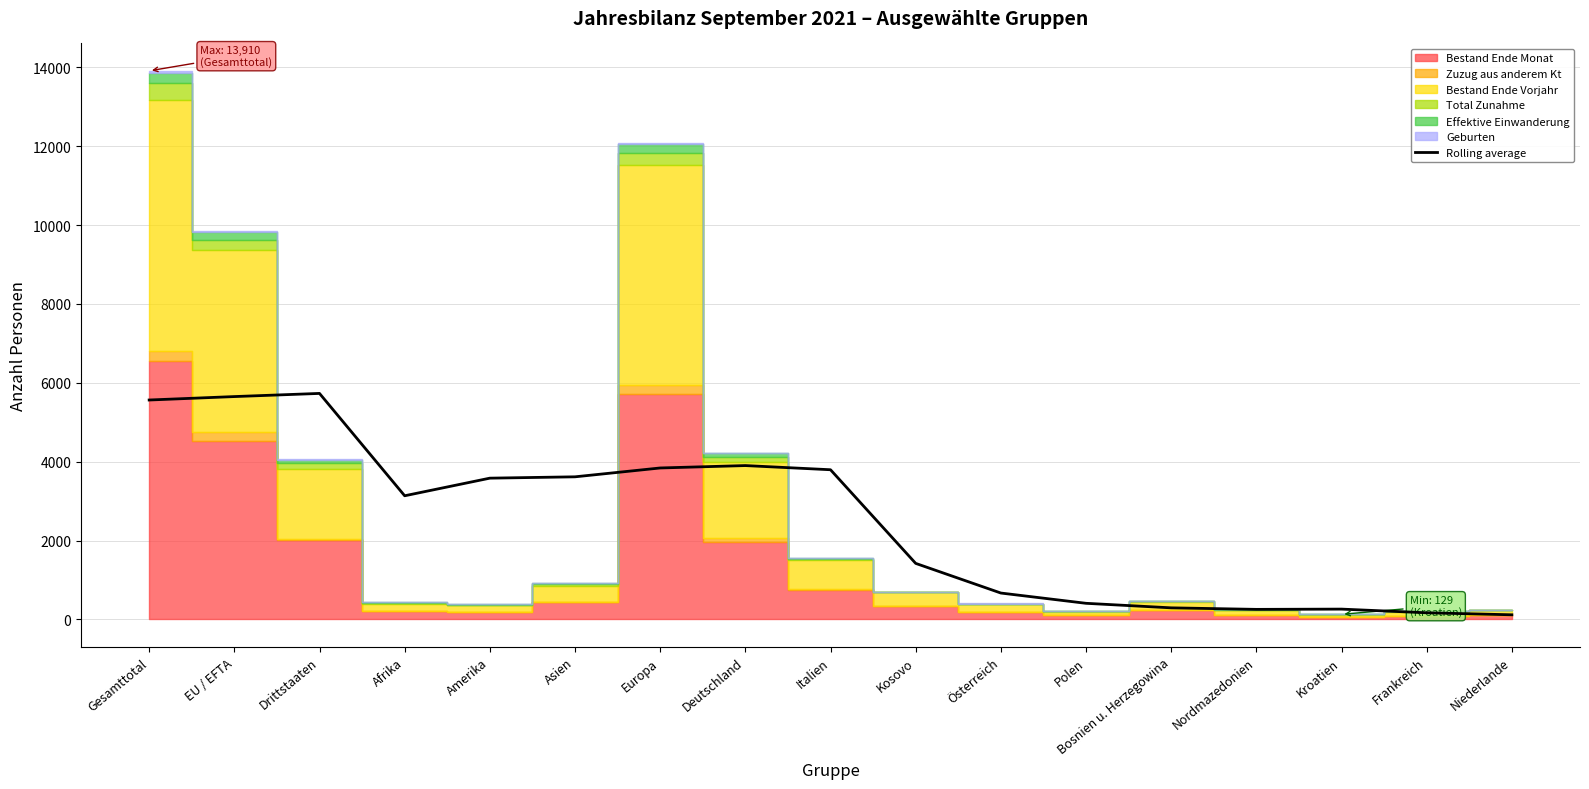

True or false: the data shows 6881.8 at Deutschland.

False